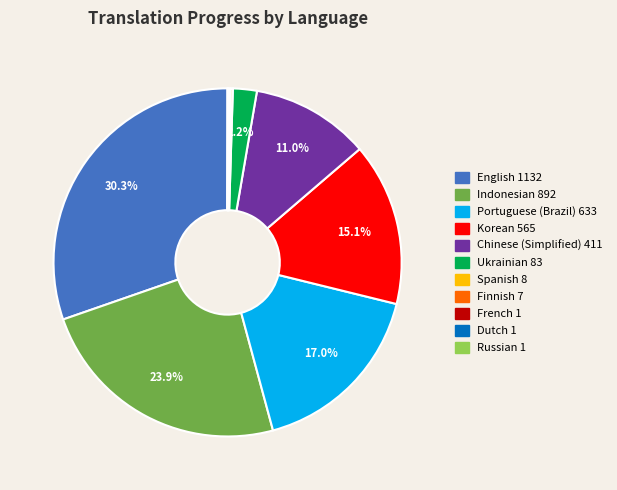

To the nearest percent, what percentage of the pie is Indonesian?

24%